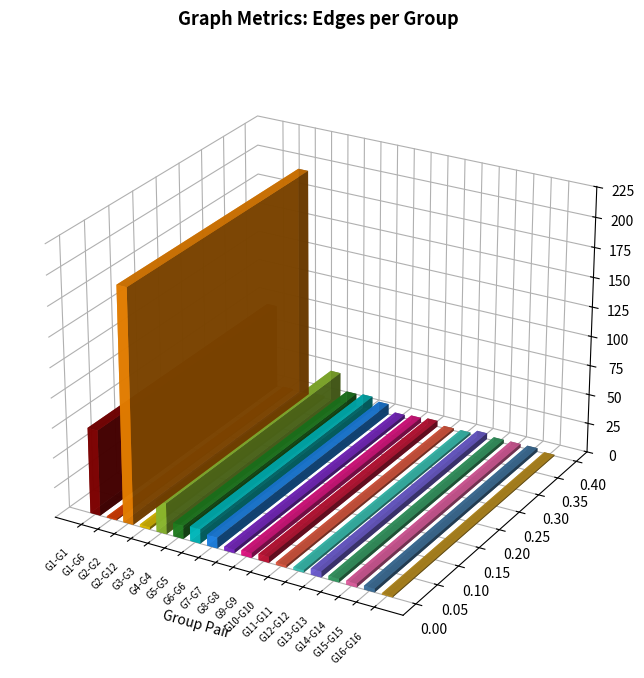

How many series are shown in this chart?

1